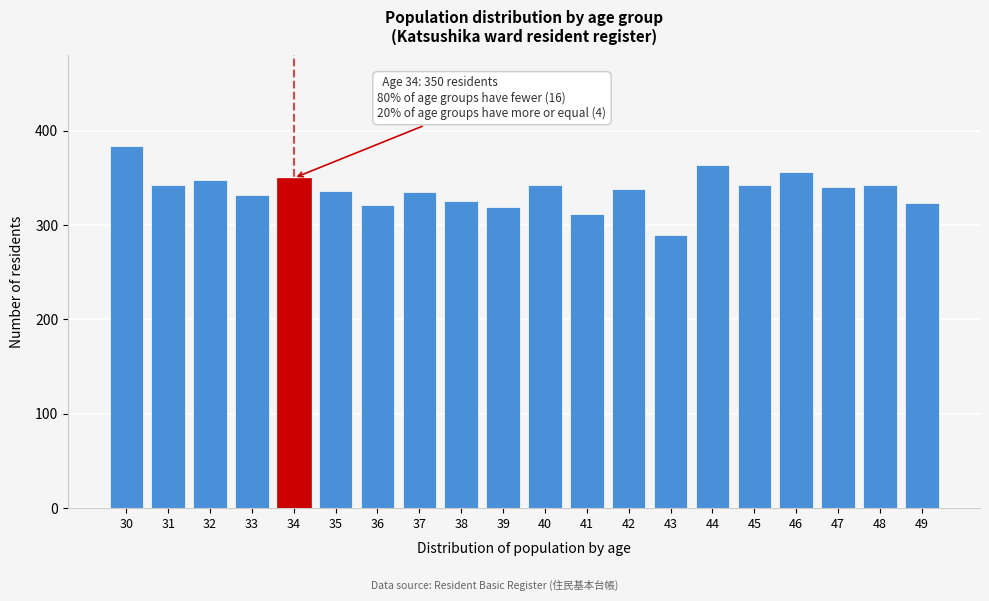

What is the difference between the maximum and minimum values?

94